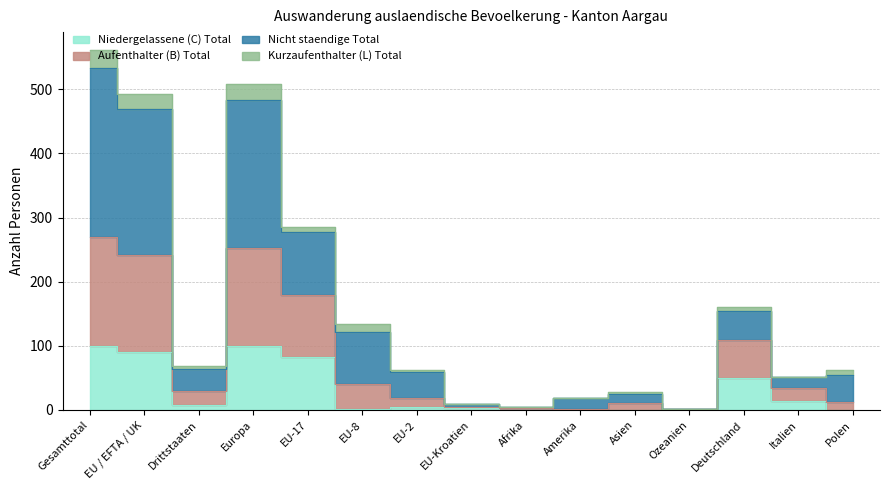

Which series changed the most between Europa and Ozeanien?

Nicht staendige Total